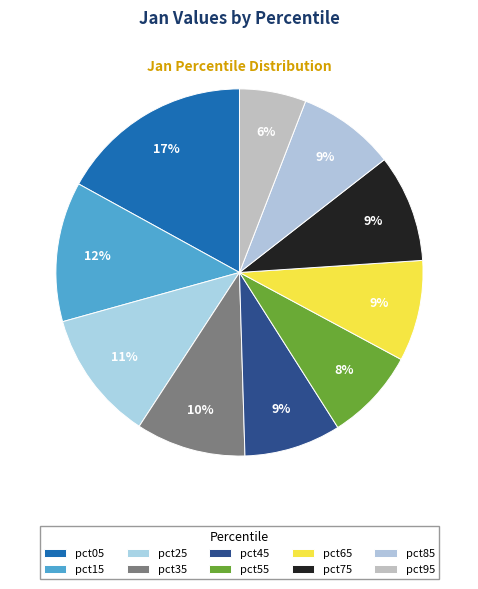

What percentage is the pct35 slice, to the nearest percent?

10%